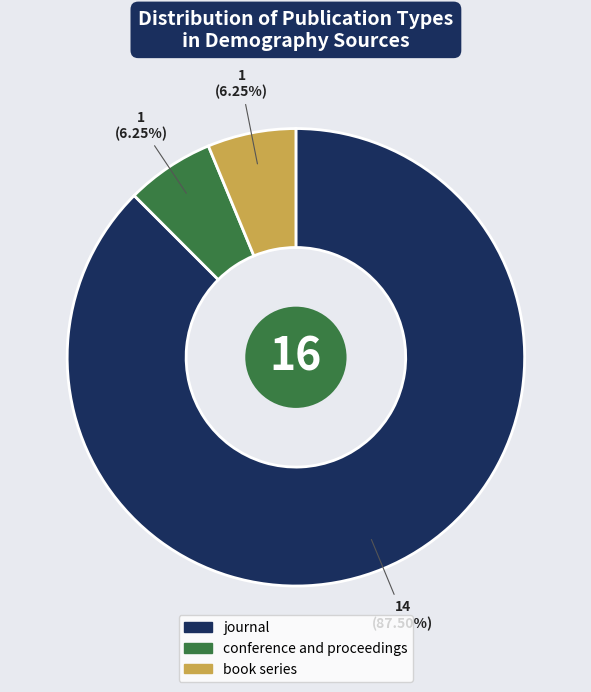

How many segments does this pie chart have?

3